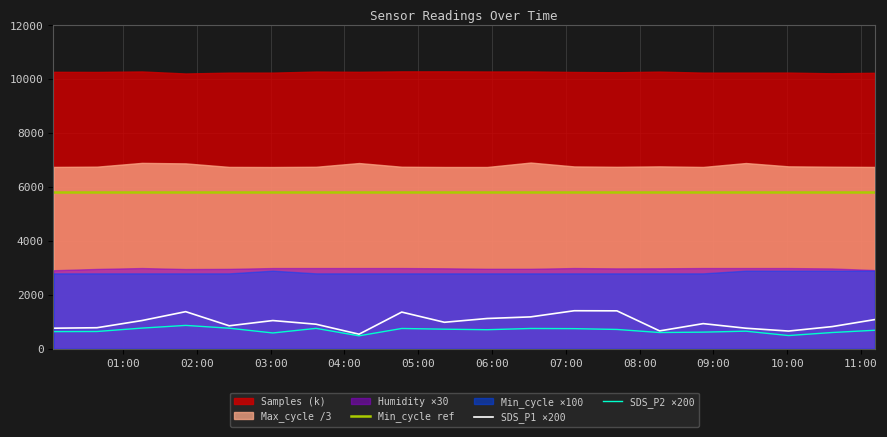

How many values in the SDS_P1 ×200 series exceed 986?

9